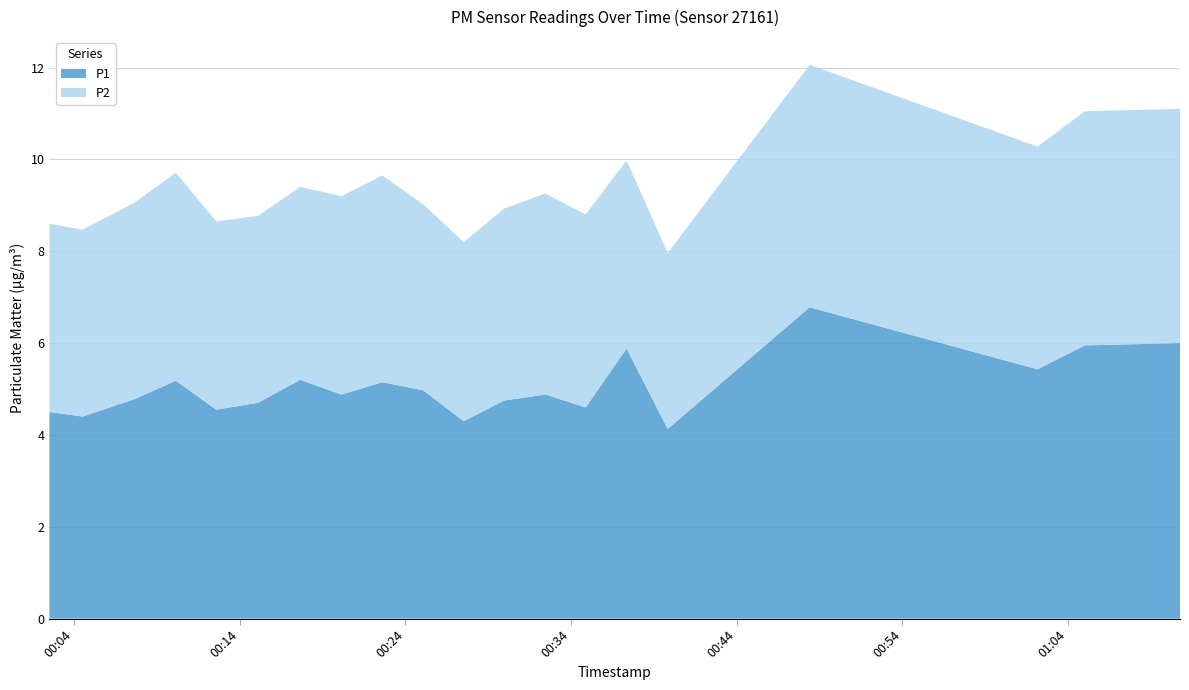

Reading left to right, list all the values displayed in this chart.

P1: 2022-08-04T00:02:31=4.5	2022-08-04T00:04:31=4.4	2022-08-04T00:07:39=4.8	2022-08-04T00:10:09=5.2	2022-08-04T00:12:35=4.5	2022-08-04T00:15:06=4.7	2022-08-04T00:17:39=5.2	2022-08-04T00:20:09=4.9	2022-08-04T00:22:37=5.2	2022-08-04T00:25:05=5.0	2022-08-04T00:27:31=4.3	2022-08-04T00:29:58=4.8	2022-08-04T00:32:27=4.9	2022-08-04T00:34:53=4.6	2022-08-04T00:37:21=5.9	2022-08-04T00:39:50=4.1	2022-08-04T00:48:24=6.8	2022-08-04T01:02:09=5.4	2022-08-04T01:05:01=6.0	2022-08-04T01:10:45=6.0
P2: 2022-08-04T00:02:31=4.1	2022-08-04T00:04:31=4.1	2022-08-04T00:07:39=4.3	2022-08-04T00:10:09=4.5	2022-08-04T00:12:35=4.1	2022-08-04T00:15:06=4.1	2022-08-04T00:17:39=4.2	2022-08-04T00:20:09=4.3	2022-08-04T00:22:37=4.5	2022-08-04T00:25:05=4.0	2022-08-04T00:27:31=3.9	2022-08-04T00:29:58=4.2	2022-08-04T00:32:27=4.4	2022-08-04T00:34:53=4.2	2022-08-04T00:37:21=4.1	2022-08-04T00:39:50=3.8	2022-08-04T00:48:24=5.3	2022-08-04T01:02:09=4.8	2022-08-04T01:05:01=5.1	2022-08-04T01:10:45=5.1